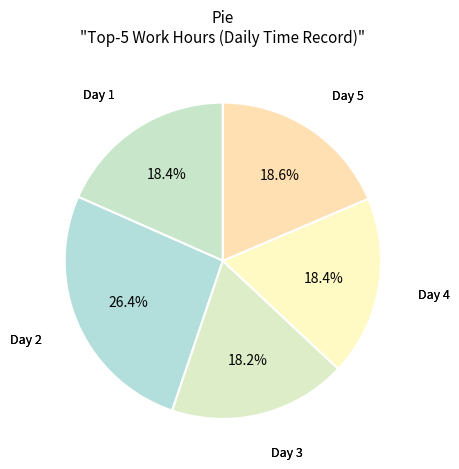

How many segments does this pie chart have?

5